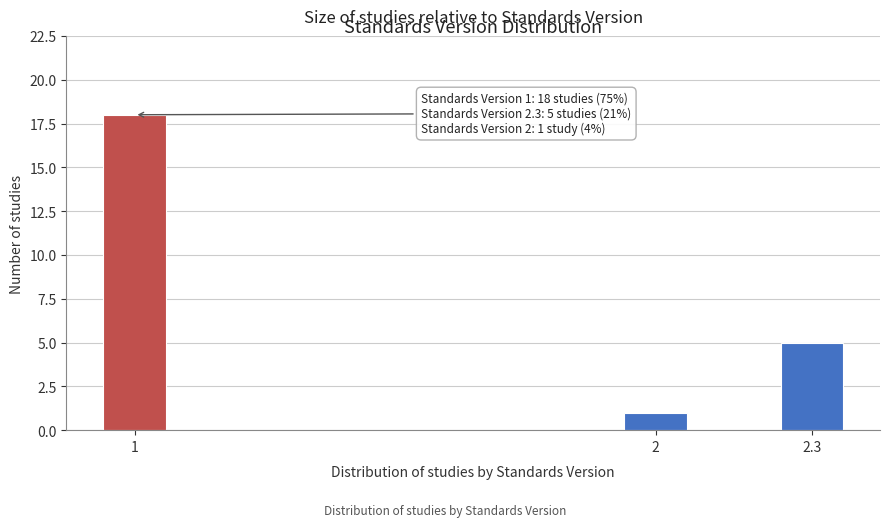

Reading left to right, what are all the values shown in this chart?

18	1	5